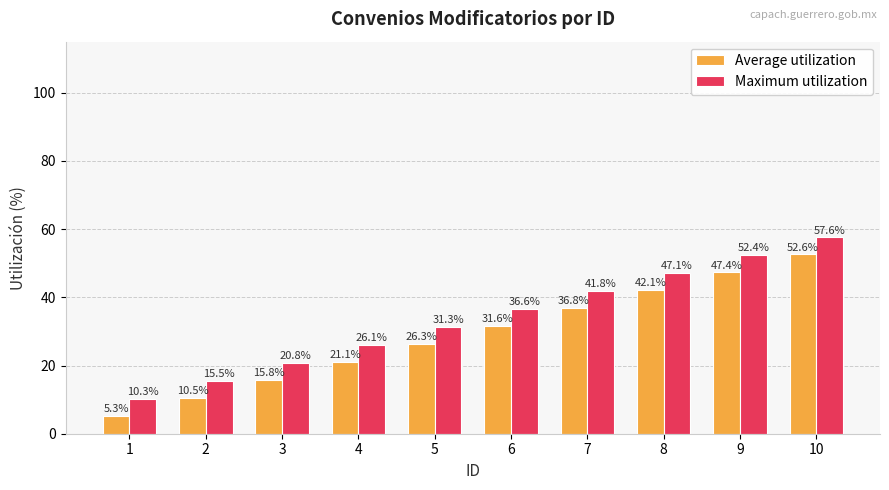

Reading left to right, extract all data points from this chart.

Average utilization: 5.3	10.5	15.8	21.1	26.3	31.6	36.8	42.1	47.4	52.6
Maximum utilization: 10.3	15.5	20.8	26.1	31.3	36.6	41.8	47.1	52.4	57.6